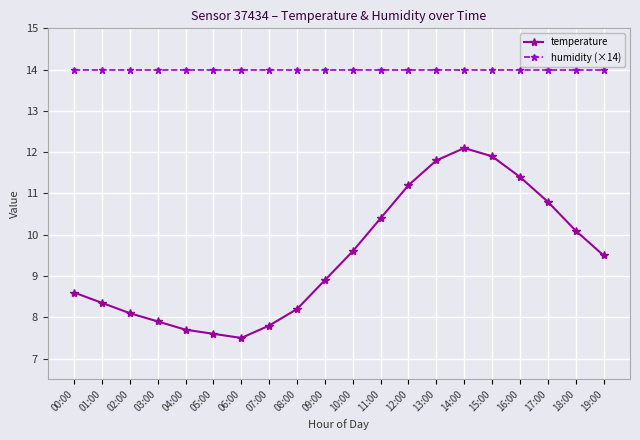

The temperature series shows 7.9 at 03:00. True or false?

True